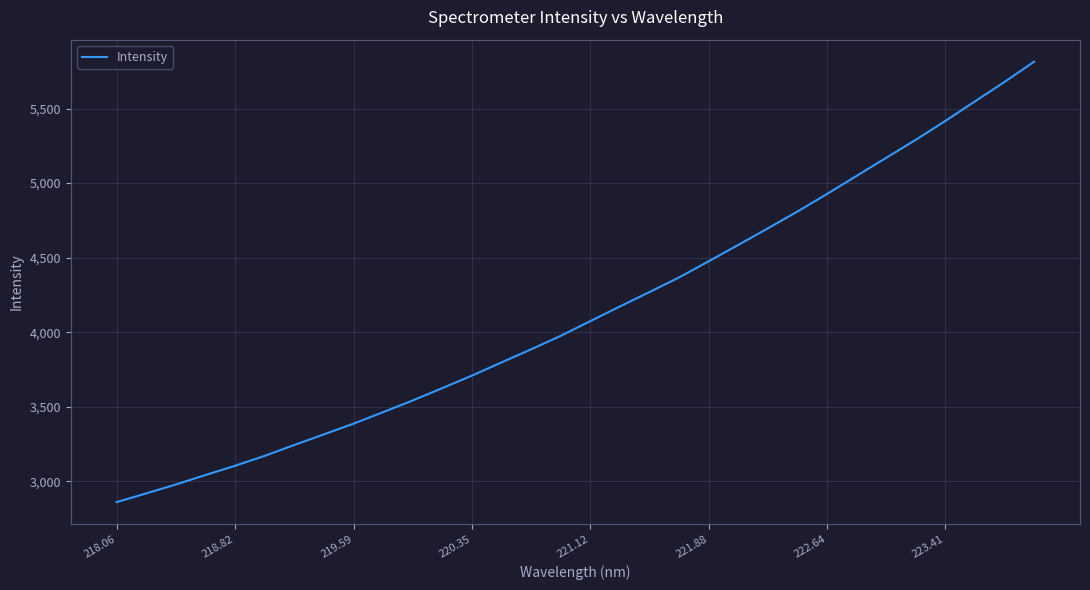

What is the minimum value shown in the chart?

2859.5